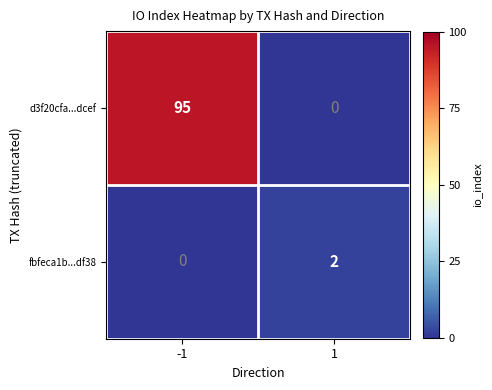

At how many categories does at least one series exceed 23?

1